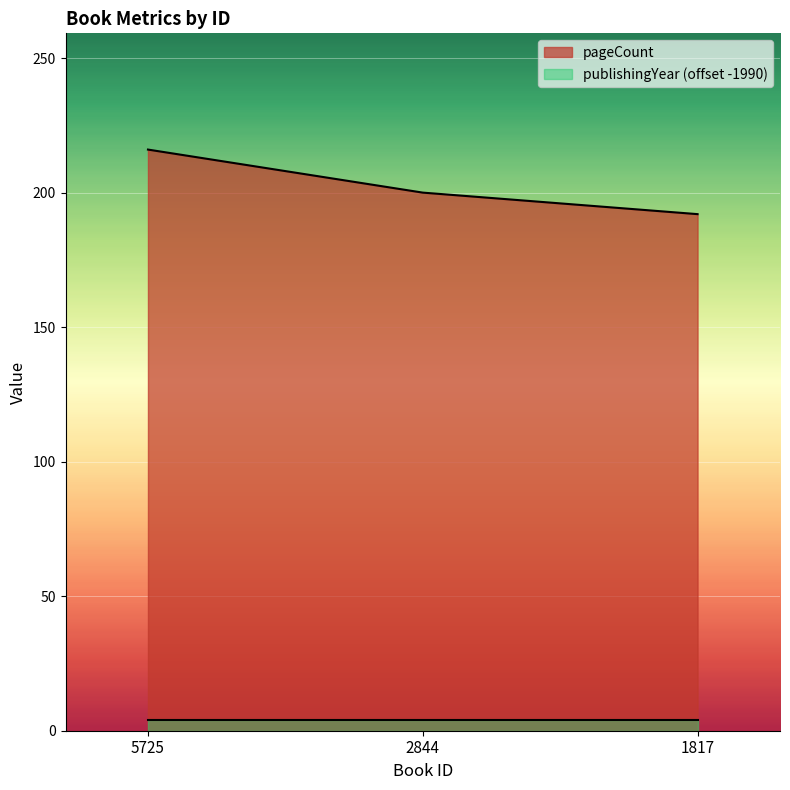

Between 1817 and 5725, which is larger?

5725